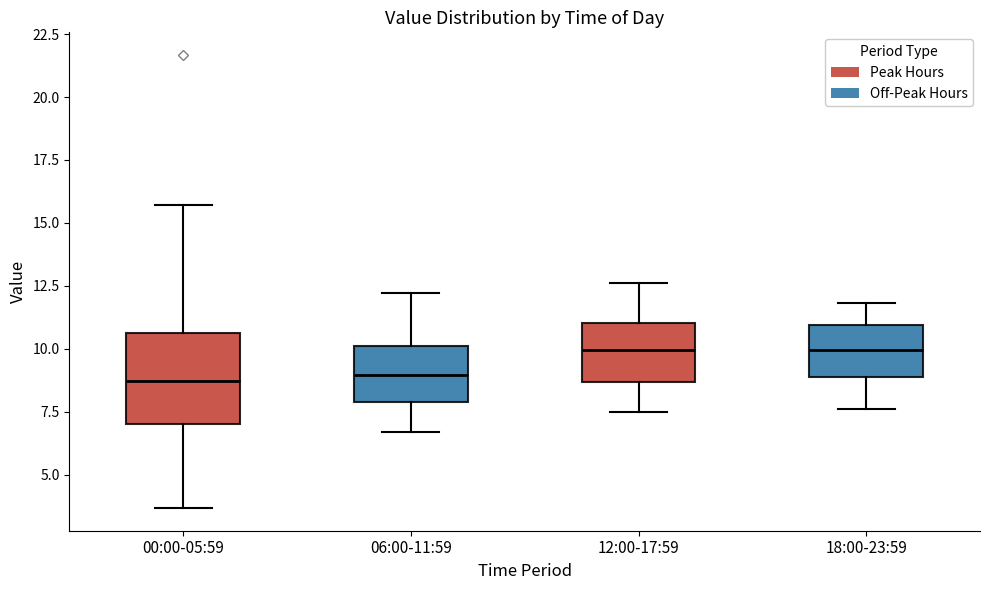

Where is the lower edge of the box for 06:00-11:59 on the y-axis? The values are not printed on the chart, so give them approximately, as read against the axis.

8.0